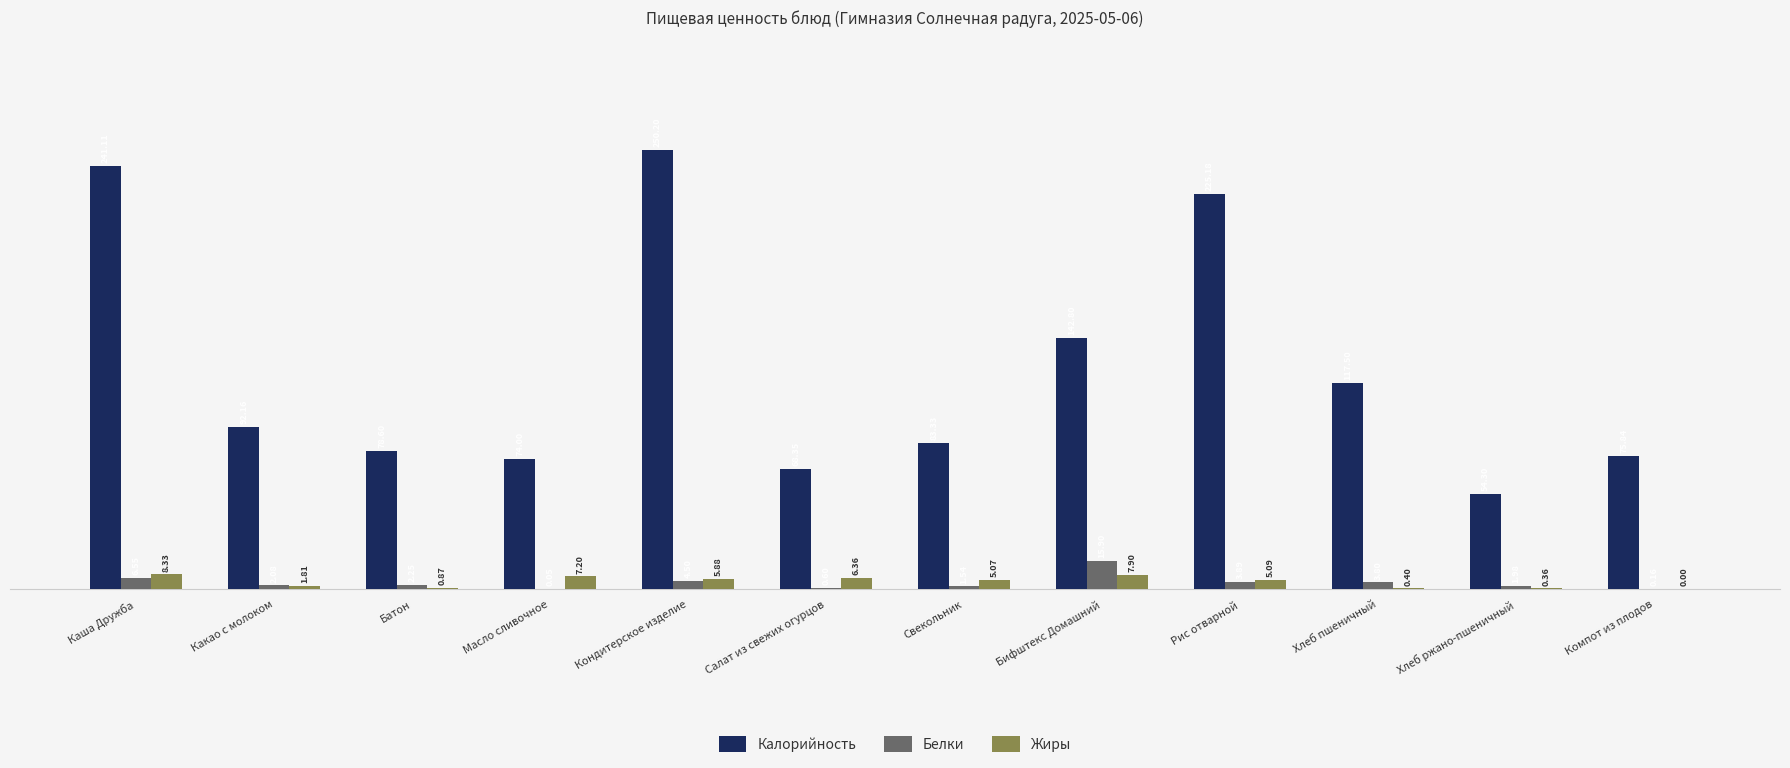

At which label does Калорийность first exceed 92?

Каша Дружба